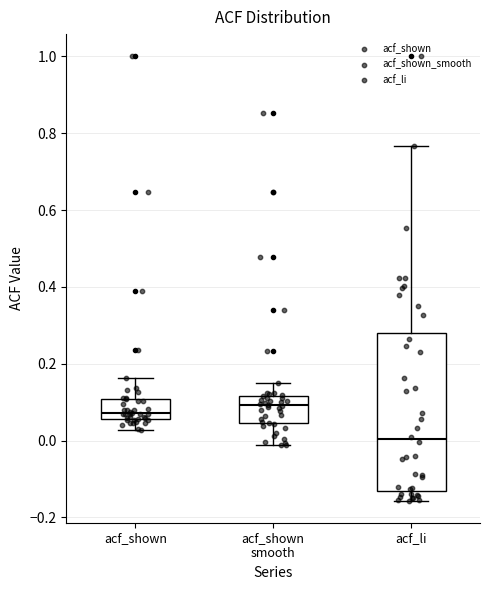

Reading left to right, transcribe this box plot: for each box, give where its median line is, the range the box spans, and where its two whiskers end, as read against the y-axis. The values are not printed on the chart, so give them approximately, as read against the axis.

acf_shown: median 0.08, box 0.06 to 0.10, whiskers 0.02 to 0.16
acf_shown smooth: median 0.10, box 0.04 to 0.12, whiskers -0.02 to 0.16
acf_li: median 0.00, box -0.12 to 0.28, whiskers -0.16 to 0.76